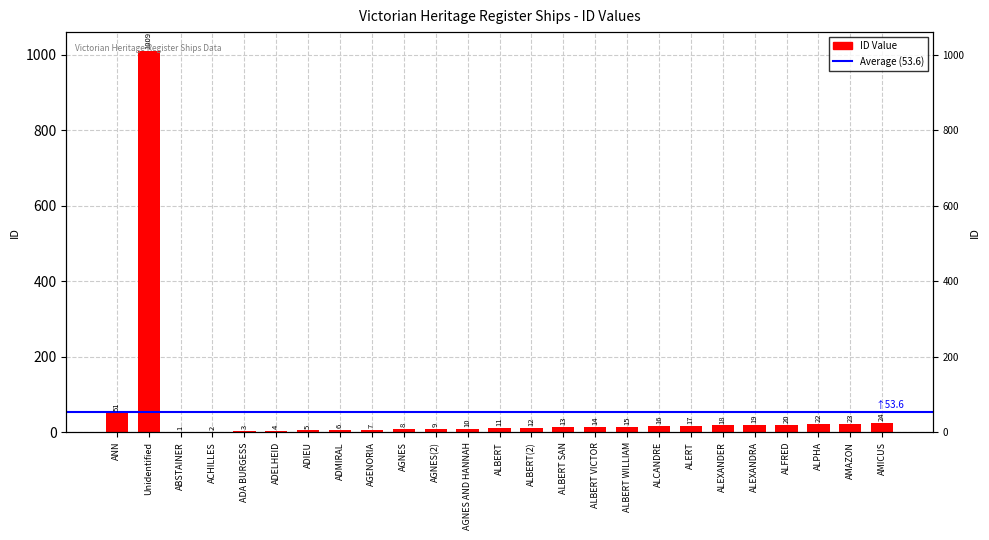

Reading left to right, extract all data points from this chart.

ANN=51	Unidentified=1009	ABSTAINER=1	ACHILLES=2	ADA BURGESS=3	ADELHEID=4	ADIEU=5	ADMIRAL=6	AGENORIA=7	AGNES=8	AGNES(2)=9	AGNES AND HANNAH=10	ALBERT=11	ALBERT(2)=12	ALBERT SAN=13	ALBERT VICTOR=14	ALBERT WILLIAM=15	ALCANDRE=16	ALERT=17	ALEXANDER=18	ALEXANDRA=19	ALFRED=20	ALPHA=22	AMAZON=23	AMICUS=24